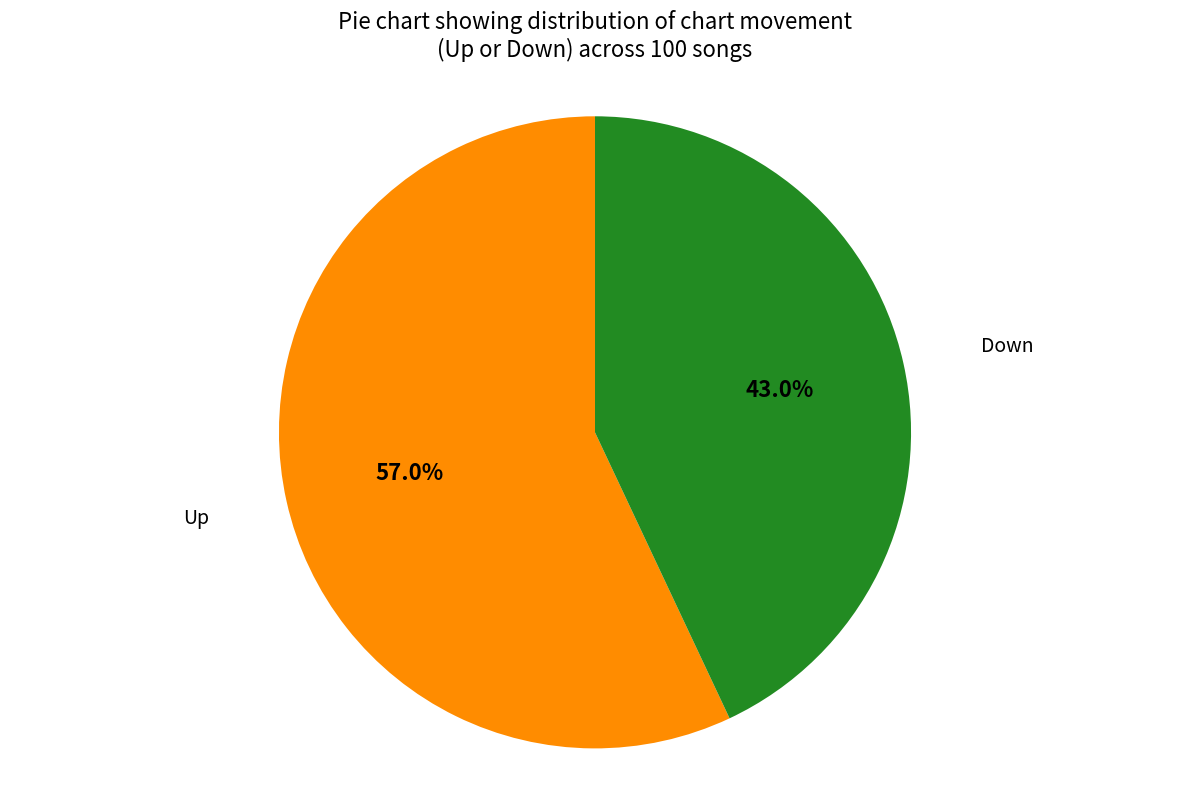

Does any single category account for the majority?

Yes